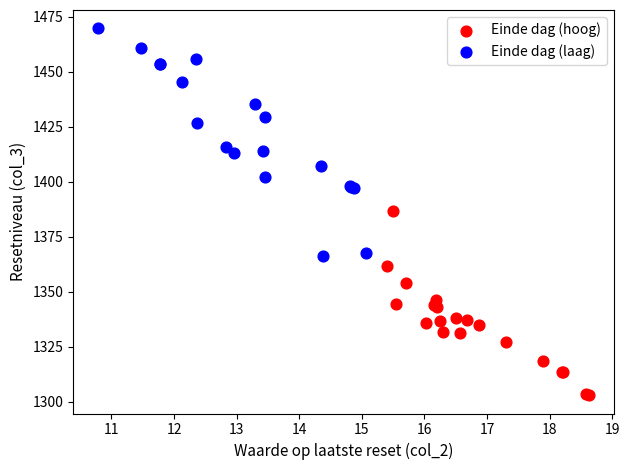

Which series contains the lowest Y value?

Einde dag (hoog)